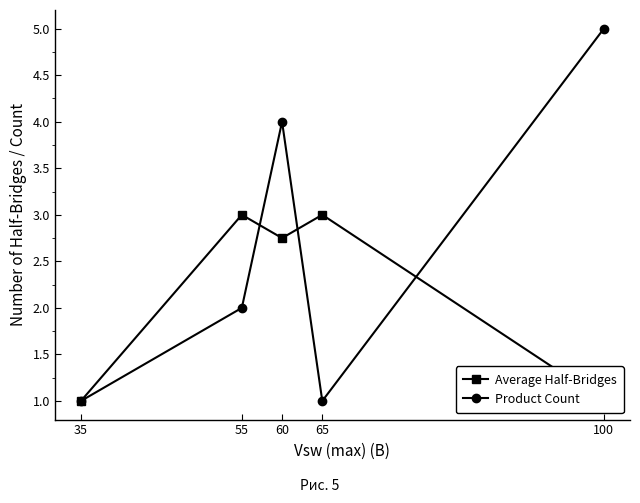

At which label is Average Half-Bridges closest to 2?

60